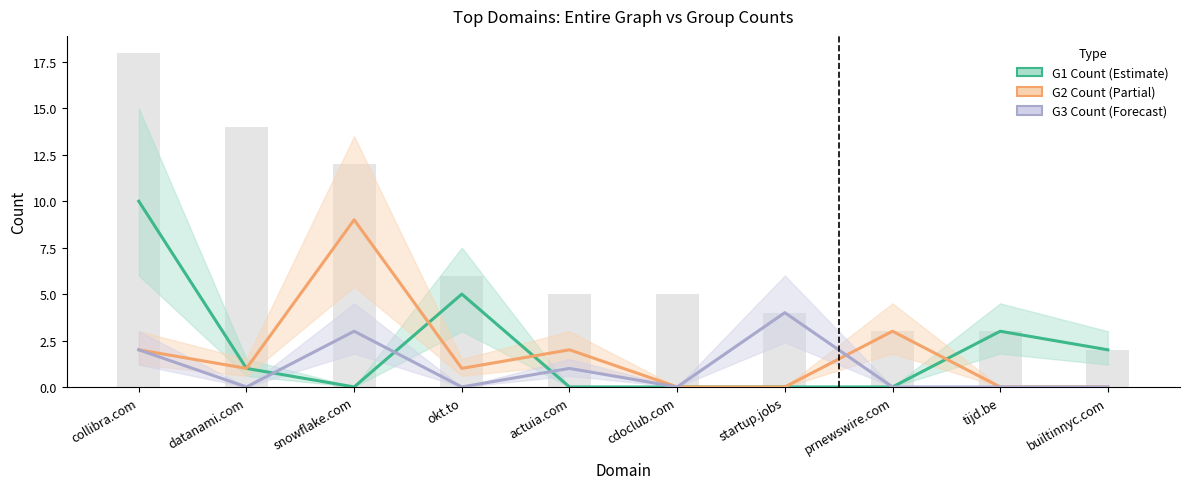

What is the label of the 1st bar from the right?

builtinnyc.com